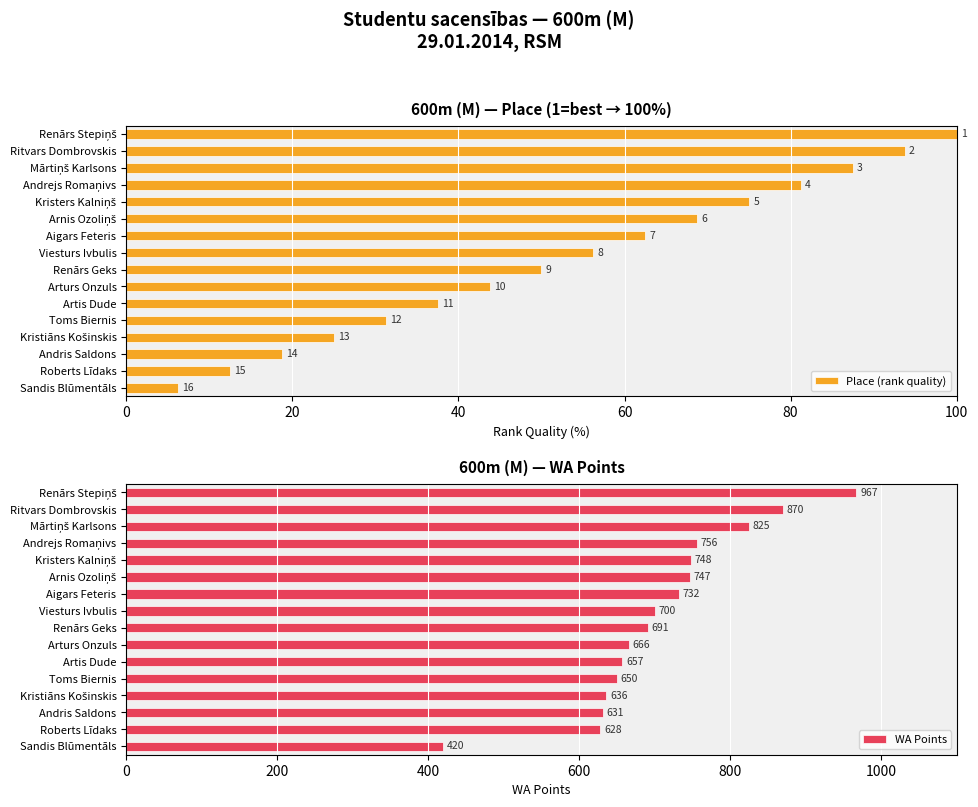

Is it true that WA Points equals 391 at Toms Biernis?

False